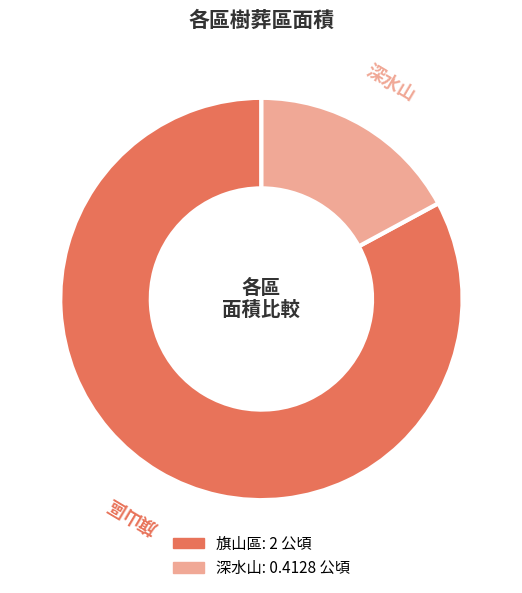

Which category accounts for the majority?

旗山區